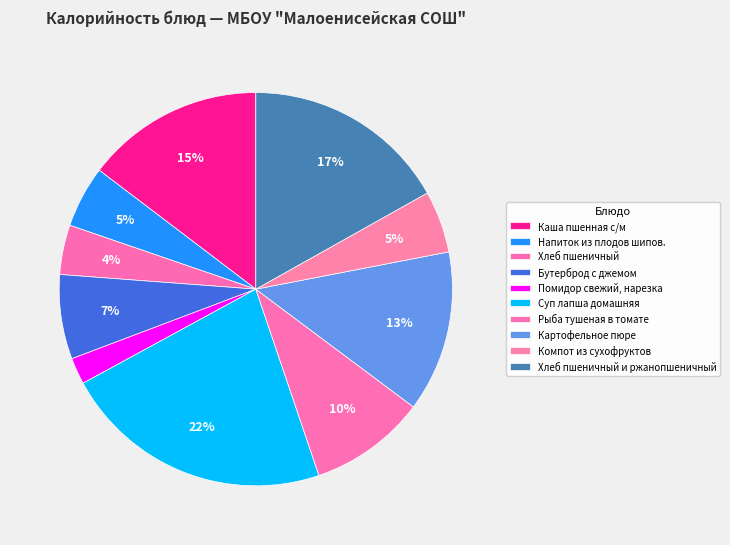

How many segments does this pie chart have?

10